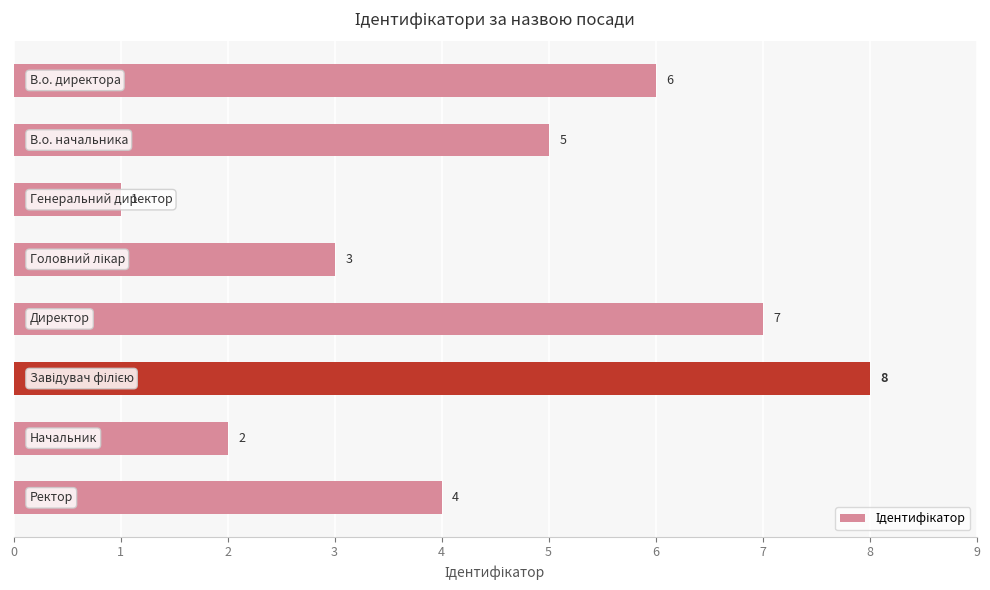

How many values are below 5?

4